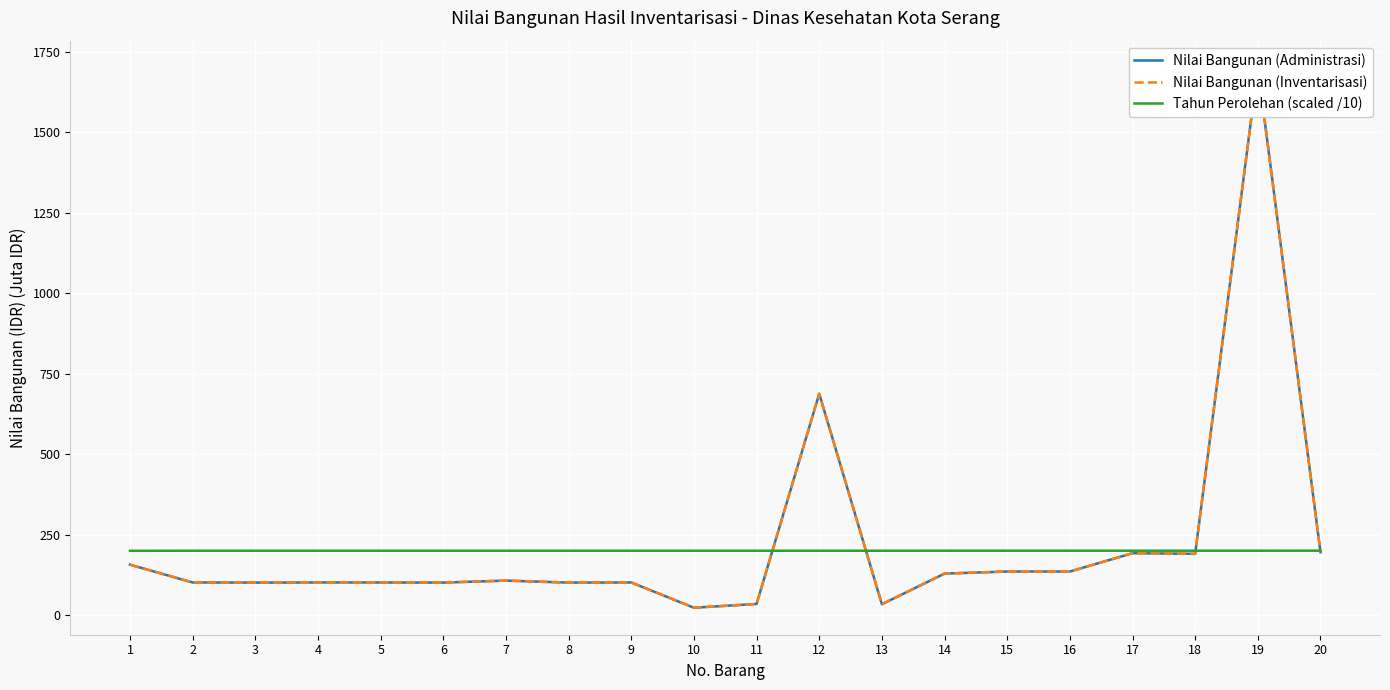

At which label is Tahun Perolehan (scaled /10) closest to 201?

2